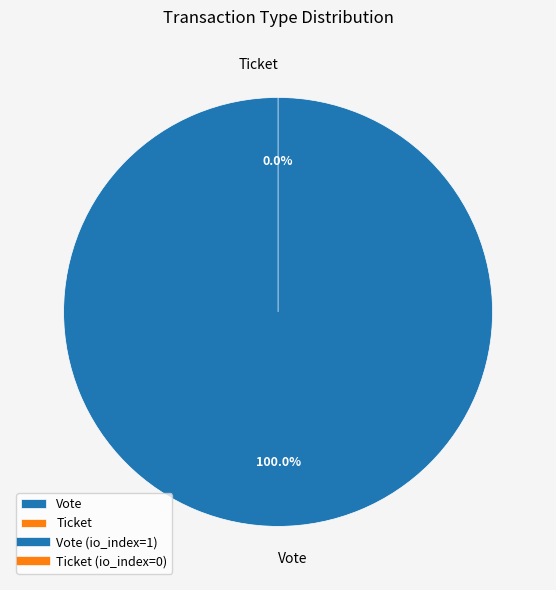

True or false: Ticket accounts for 1% of the total.

False